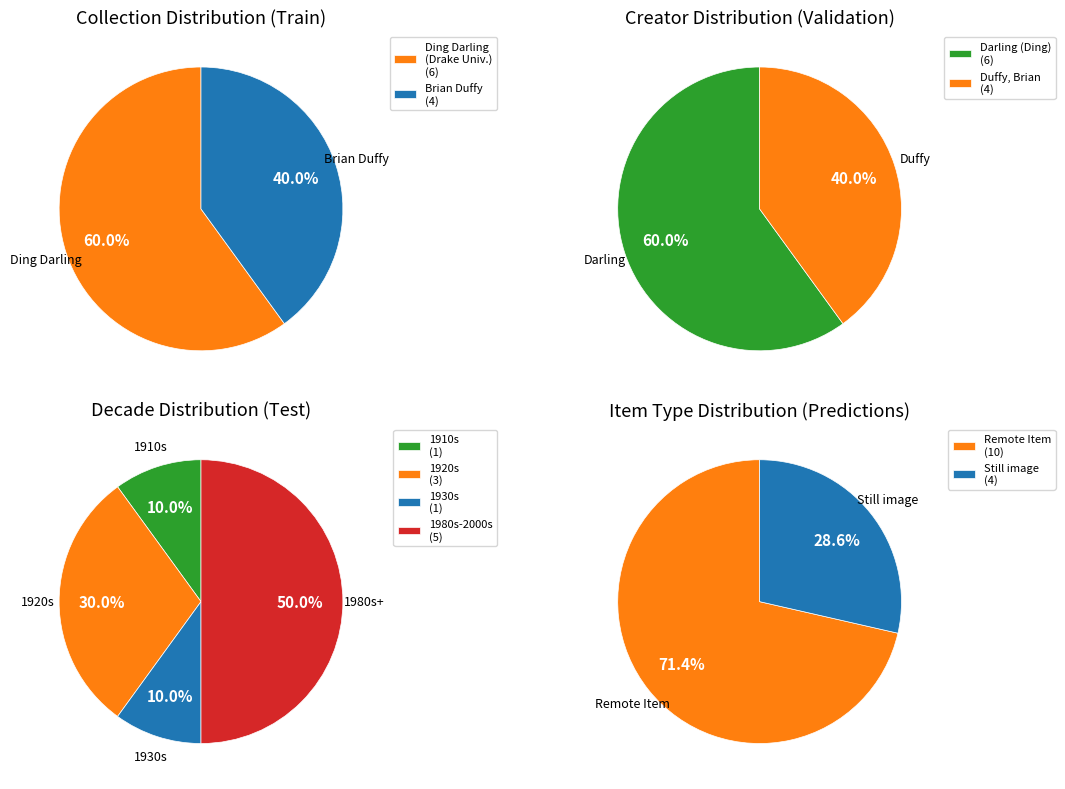

How many slices are in this pie chart?

10